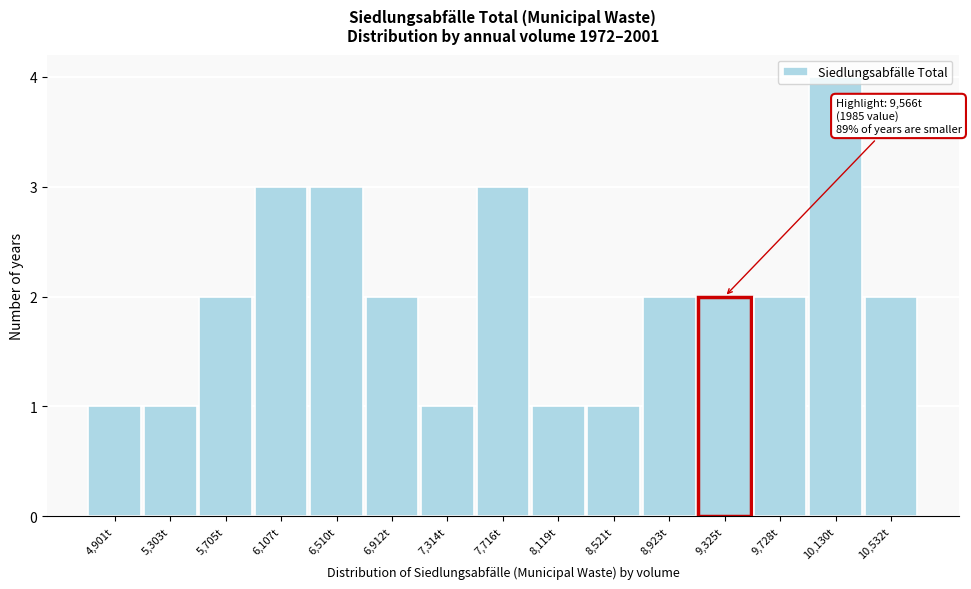

Is it true that the value at 8,521t is 0?

False